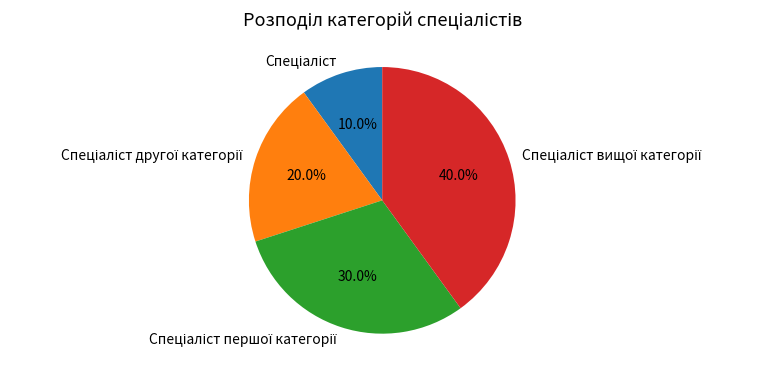

To the nearest percent, what is the average slice percentage?

25%